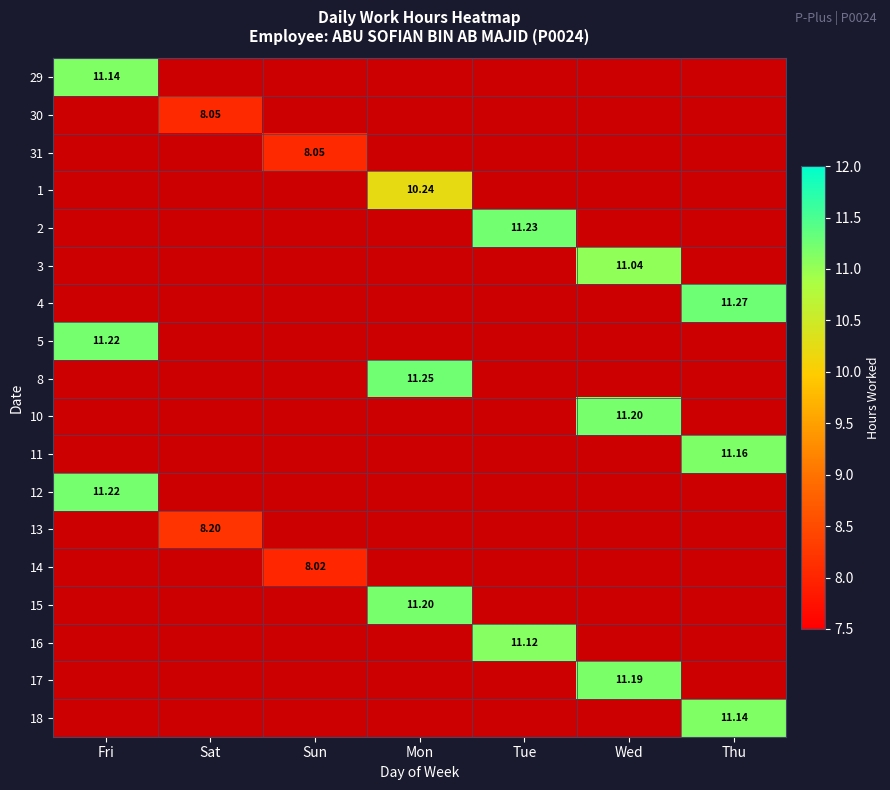

The 12 series shows 11.2 at Fri. True or false?

True